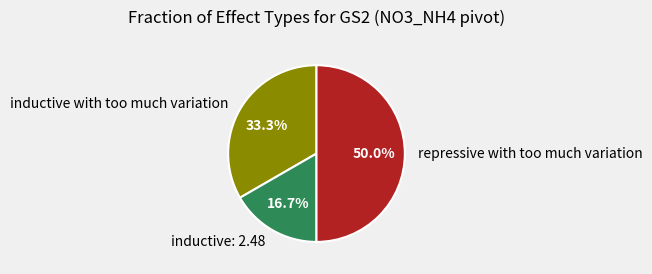

To the nearest percent, what portion does repressive with too much variation represent?

50%